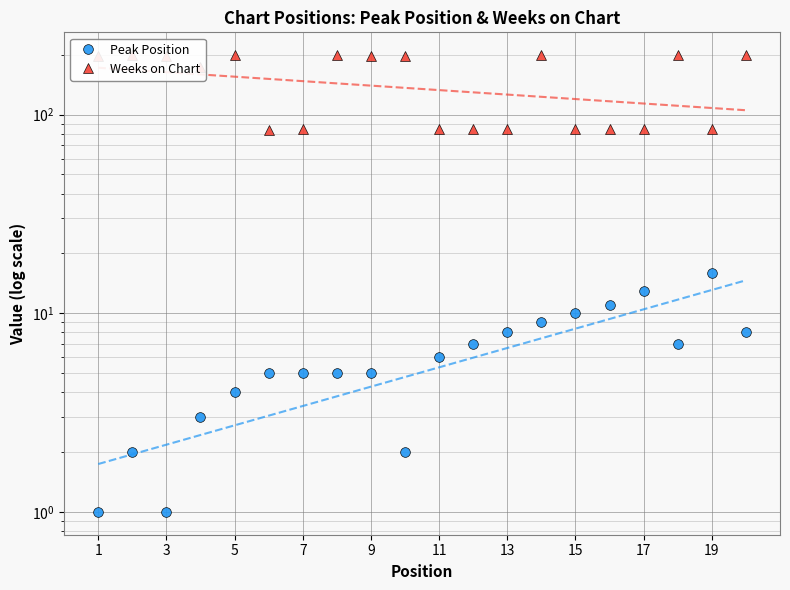

Which series has the largest total across all categories?

Weeks on Chart